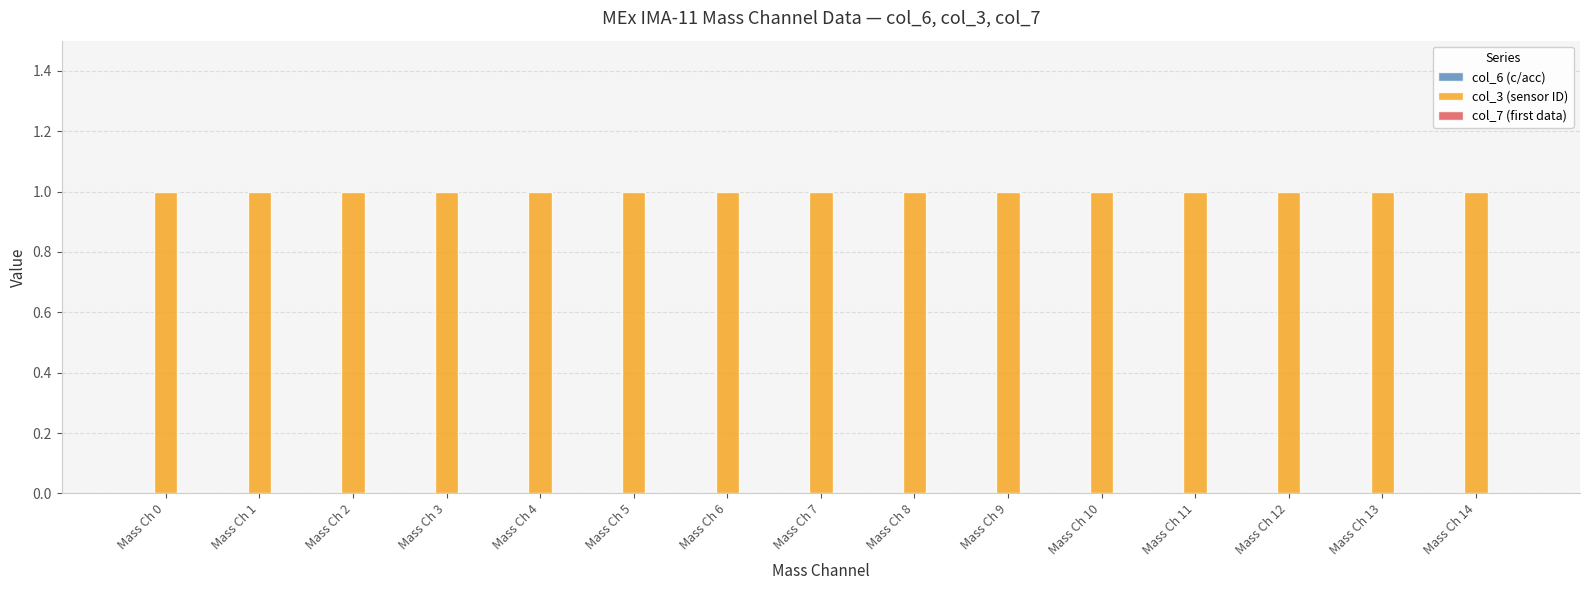

Reading left to right, what are all the values shown in this chart?

col_6 (c/acc): 0	0	0	0	0	0	0	0	0	0	0	0	0	0	0
col_3 (sensor ID): 1	1	1	1	1	1	1	1	1	1	1	1	1	1	1
col_7 (first data): 0	0	0	0	0	0	0	0	0	0	0	0	0	0	0